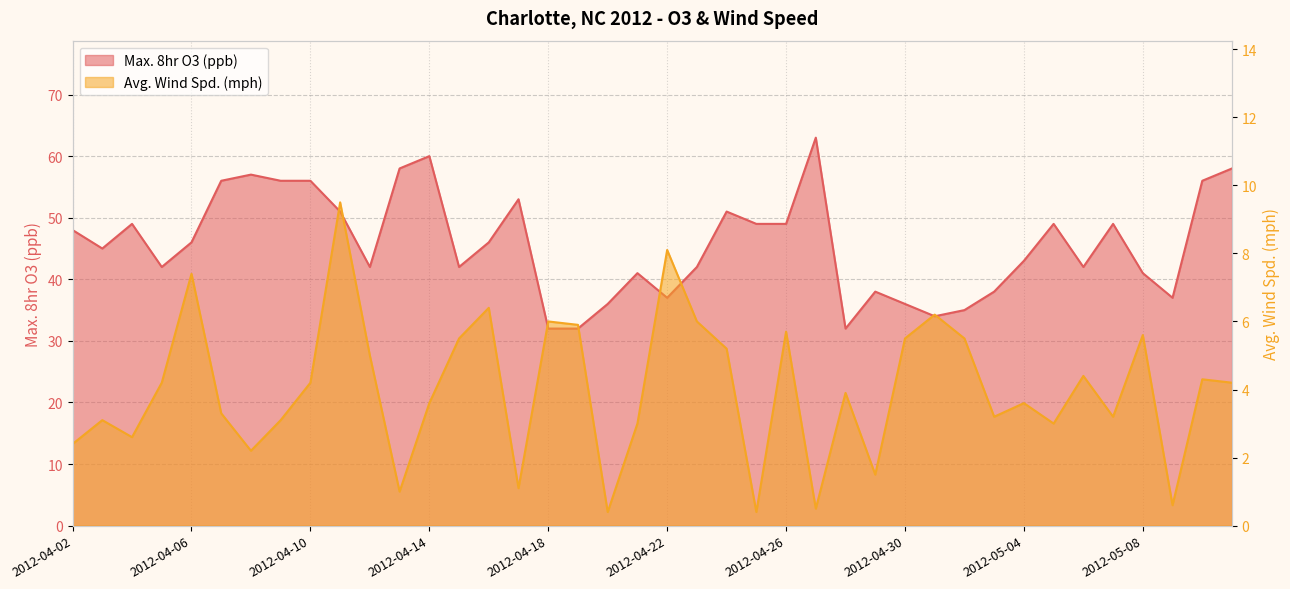

Which series has the widest spread of values?

Max. 8hr O3 (ppb)